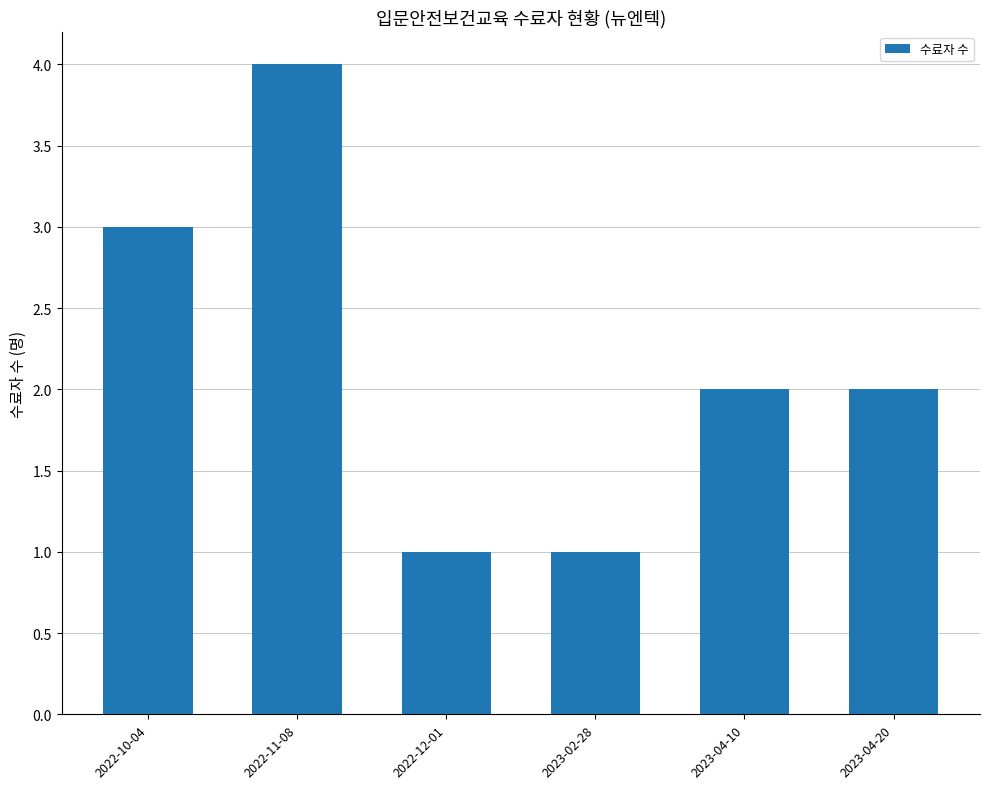

True or false: the data shows 3 at 2022-10-04.

True